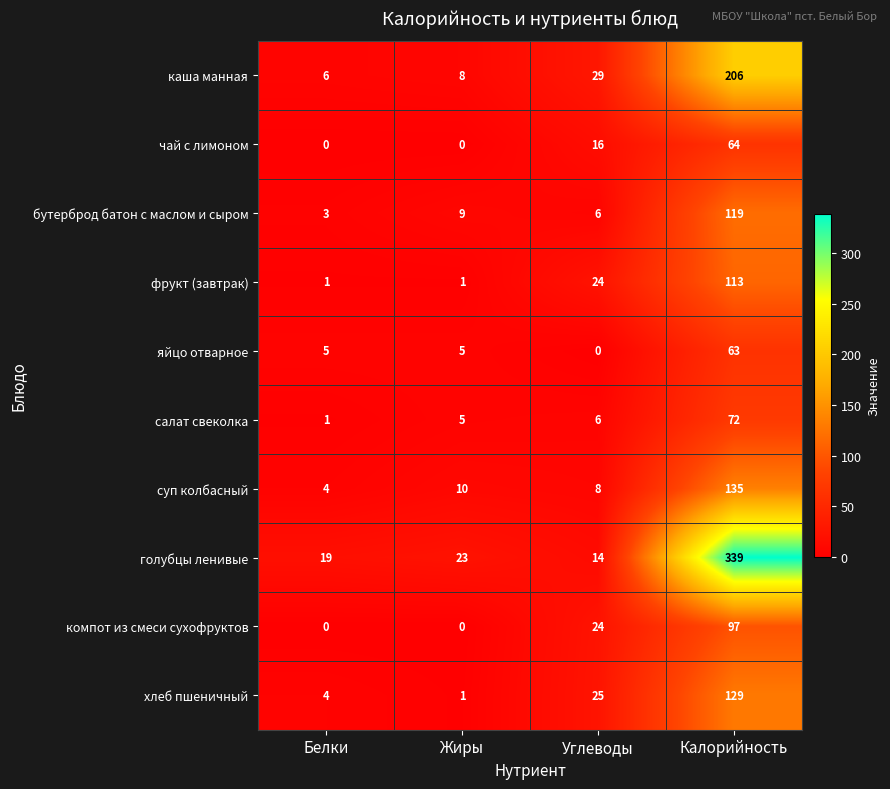

The бутерброд батон с маслом и сыром series shows 187 at Калорийность. True or false?

False